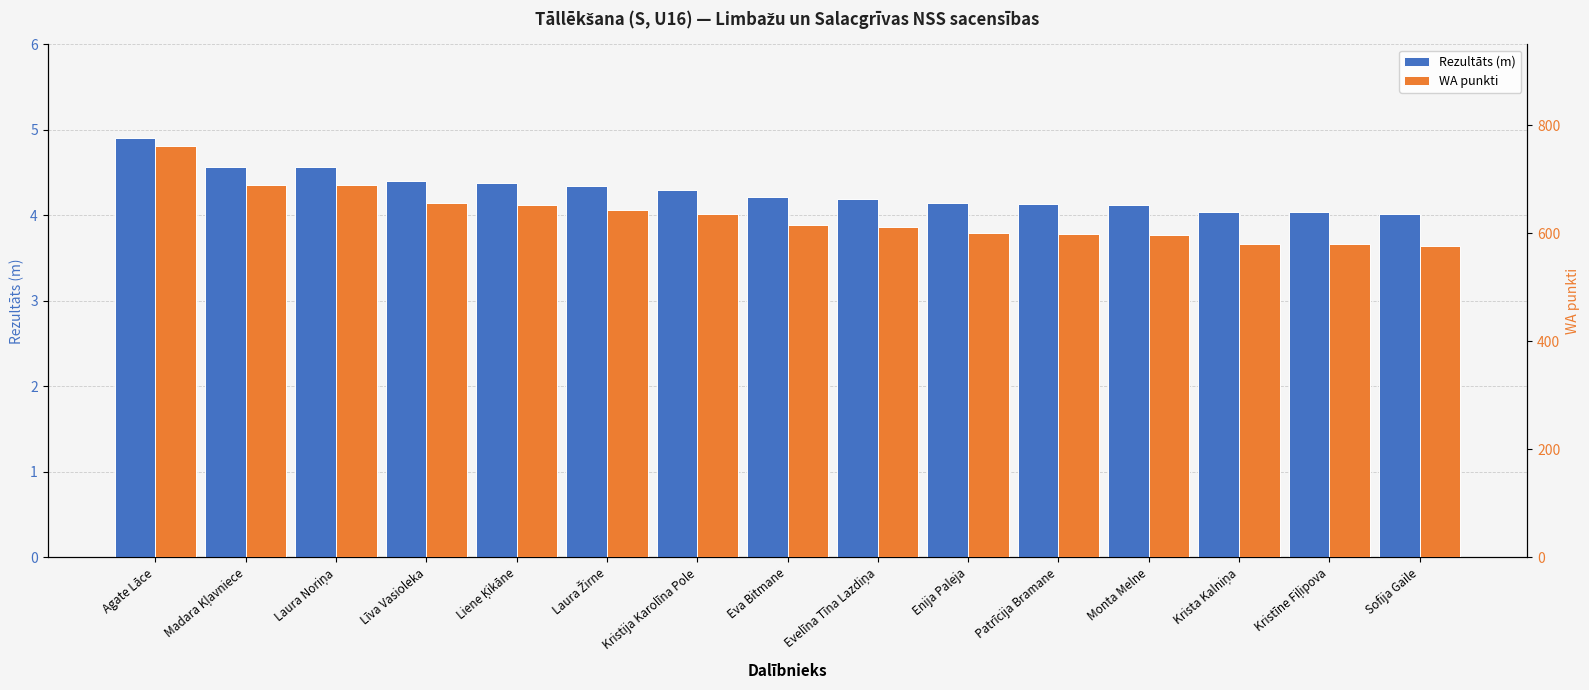

Is it true that Rezultāts (m) equals 4.2 at Eva Bitmane?

True